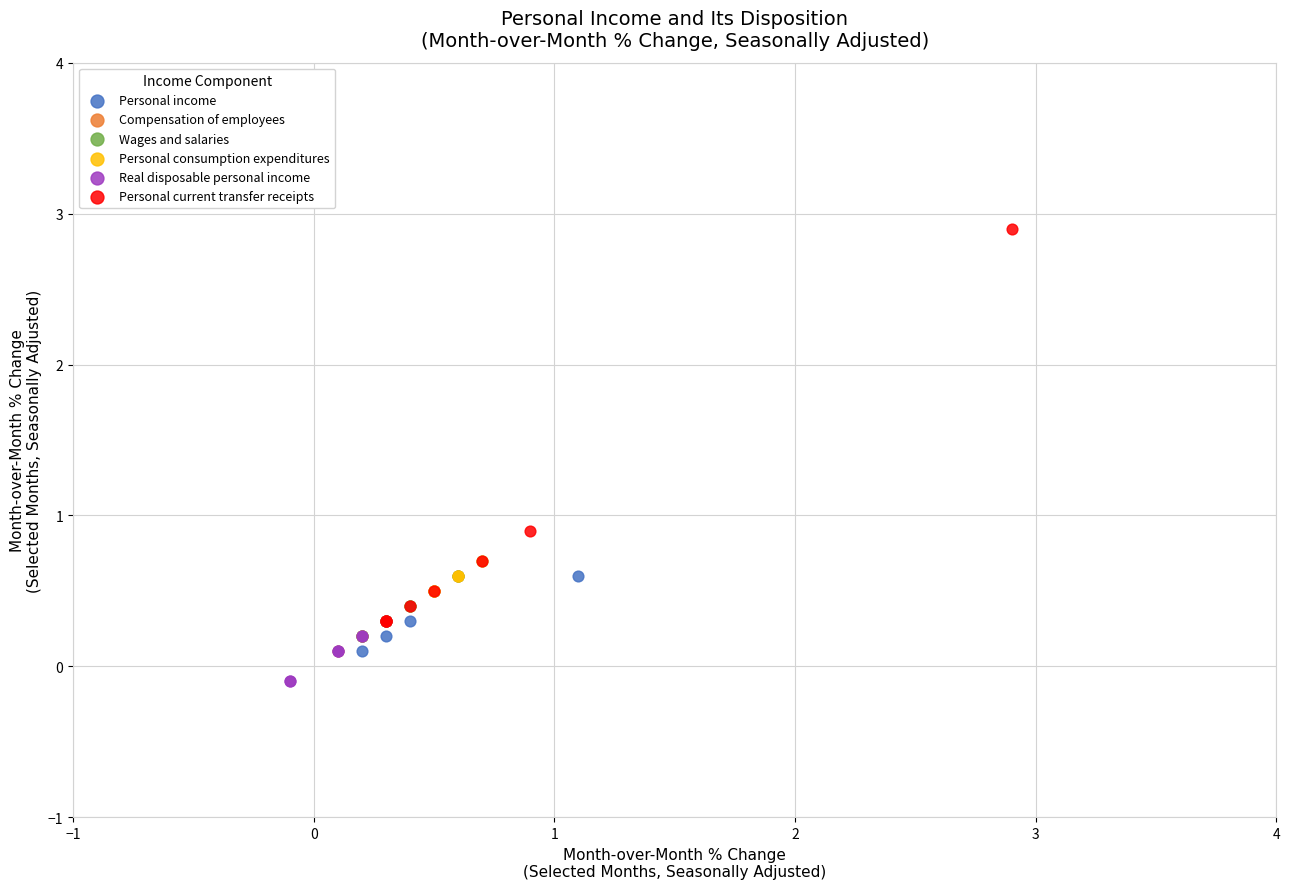

Which series reaches the maximum Y coordinate?

Personal current transfer receipts